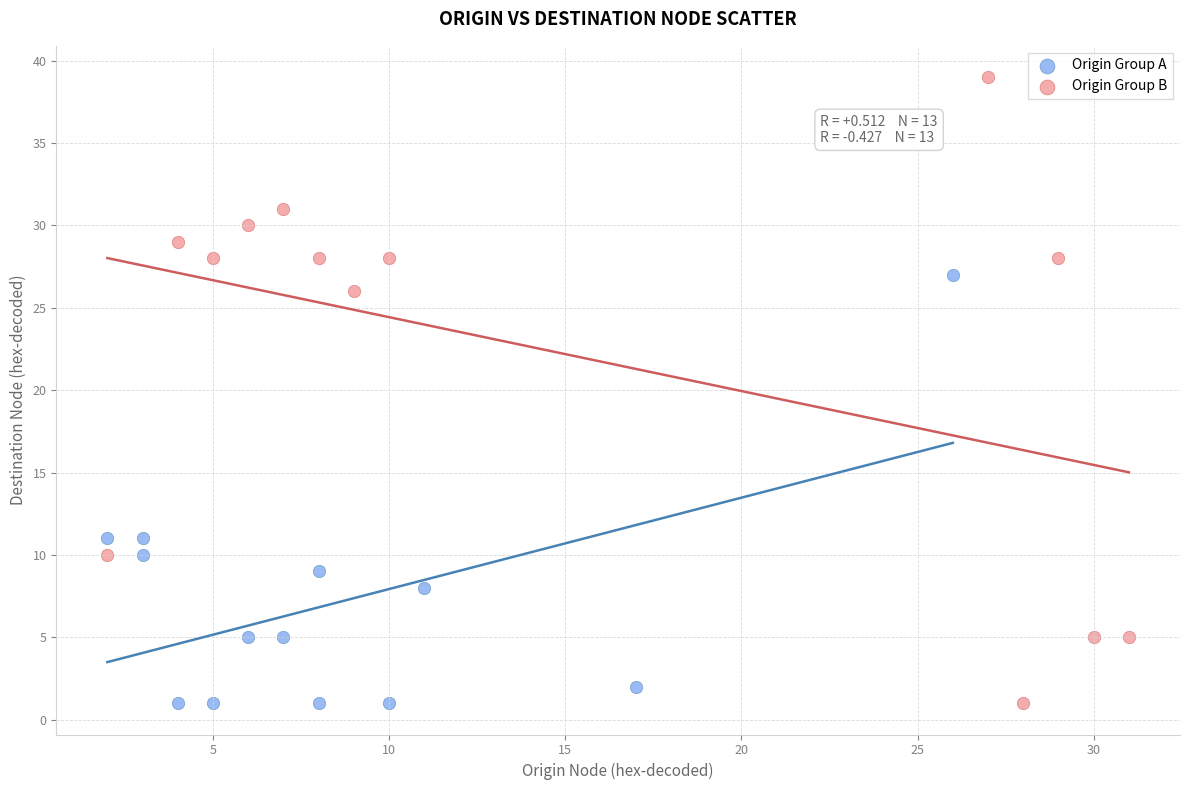

Which series has the largest Y range (max minus min)?

Origin Group B